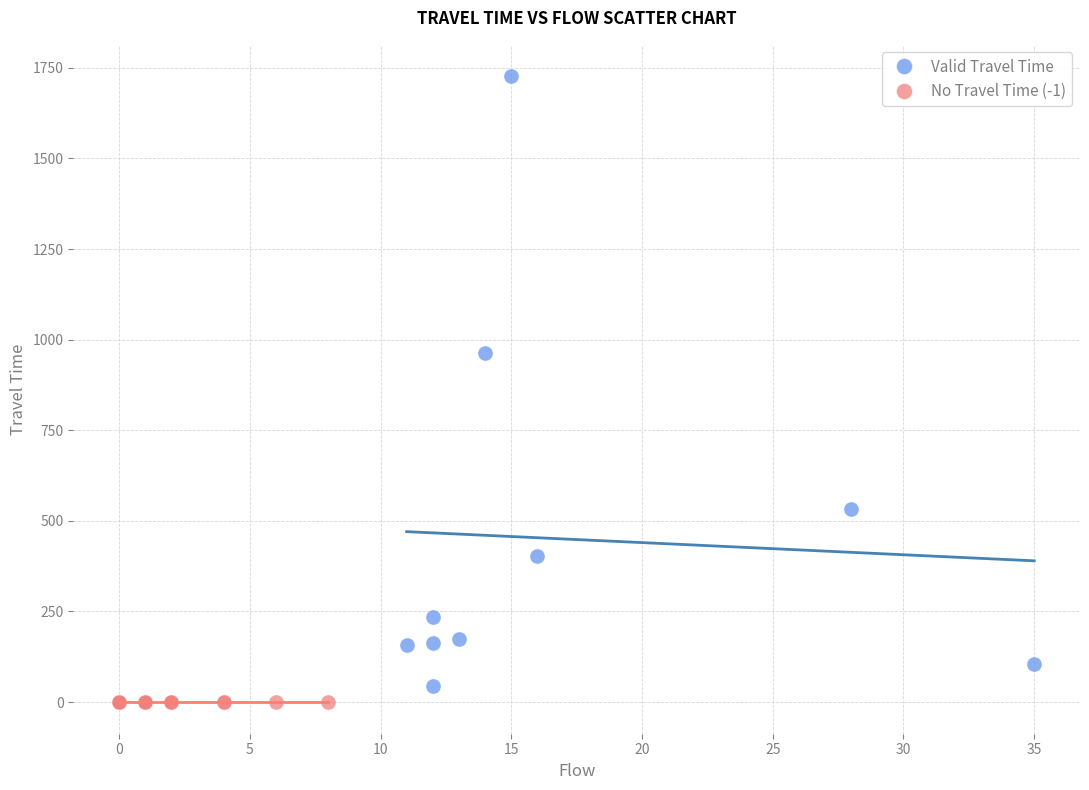

Which series contains the highest Y value?

Valid Travel Time